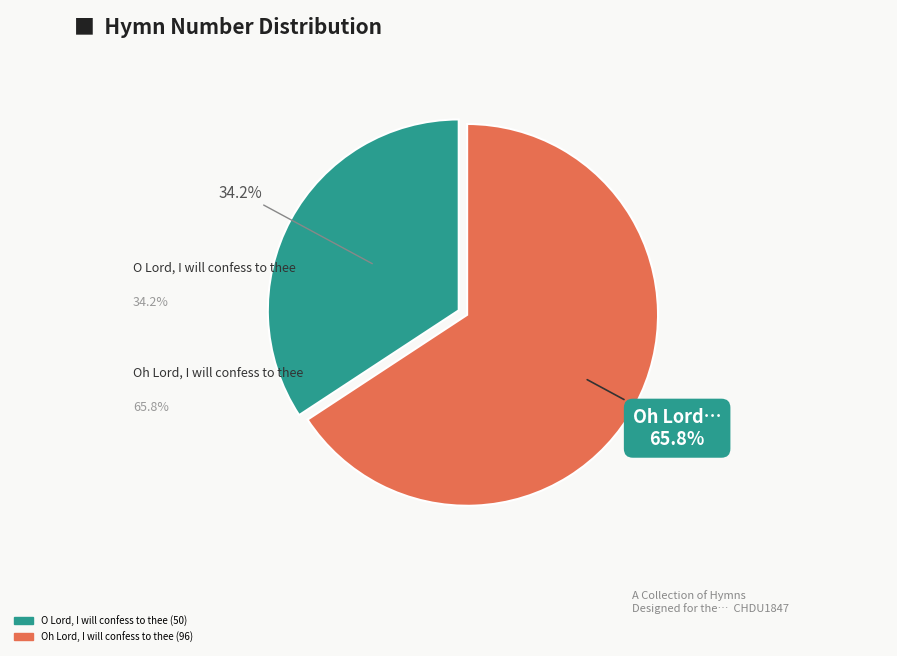

Is it true that O Lord, I will confess to thee (50) is 27% of the pie?

False